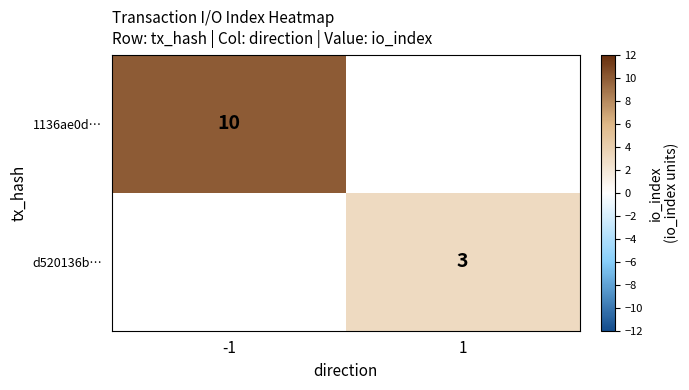

The value of d520136b… at 1 is 3. True or false?

True